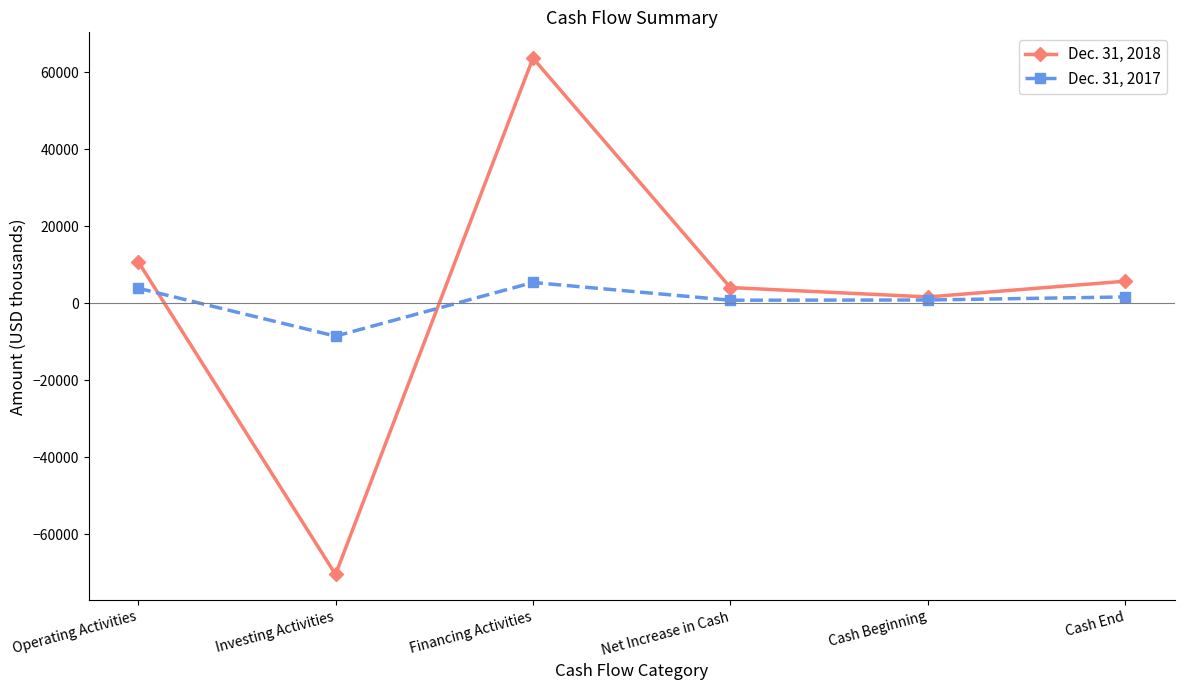

List the labels in order of Dec. 31, 2018 value, largest first.

Financing Activities, Operating Activities, Cash End, Net Increase in Cash, Cash Beginning, Investing Activities